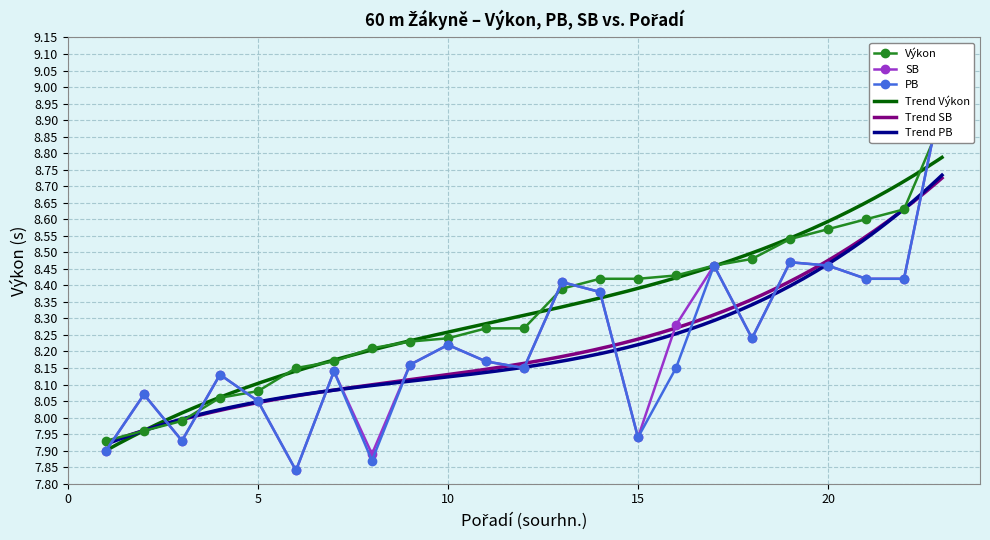

What is the minimum value for SB?

7.8